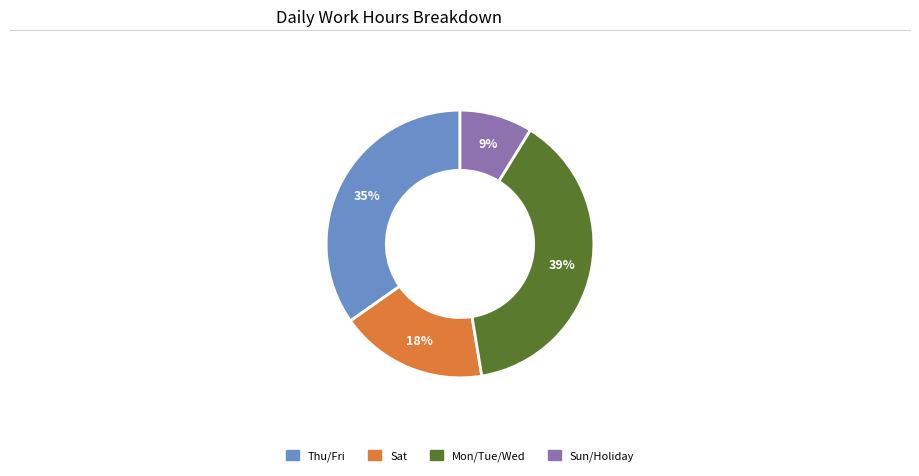

Is there any slice that represents more than half of the pie?

No